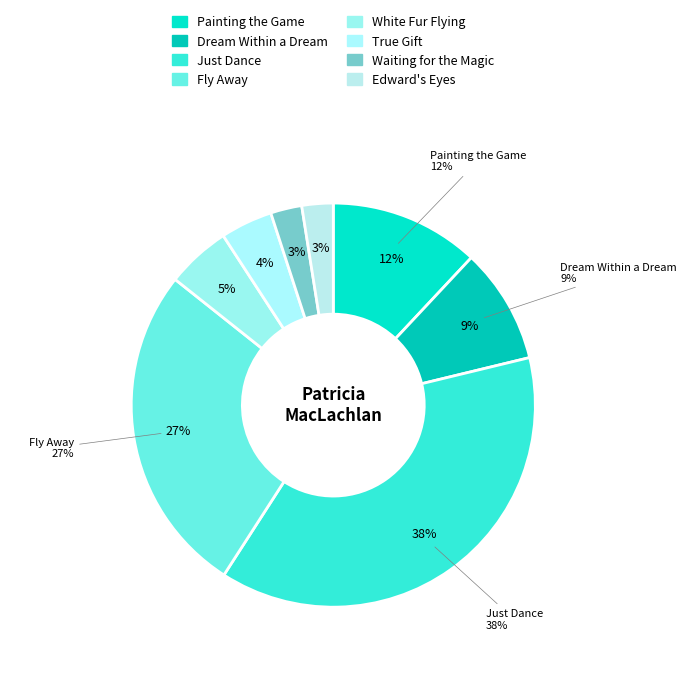

Rank the categories by value from lowest to highest.

Edward's Eyes, Waiting for the Magic, True Gift, White Fur Flying, Dream Within a Dream, Painting the Game, Fly Away, Just Dance